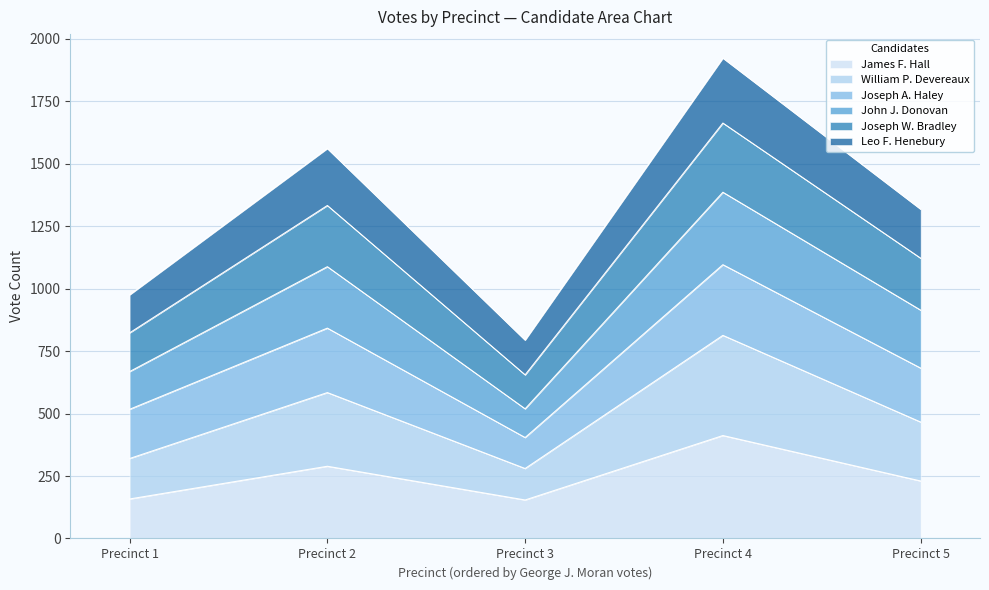

Is it true that James F. Hall equals 158 at Precinct 1?

True